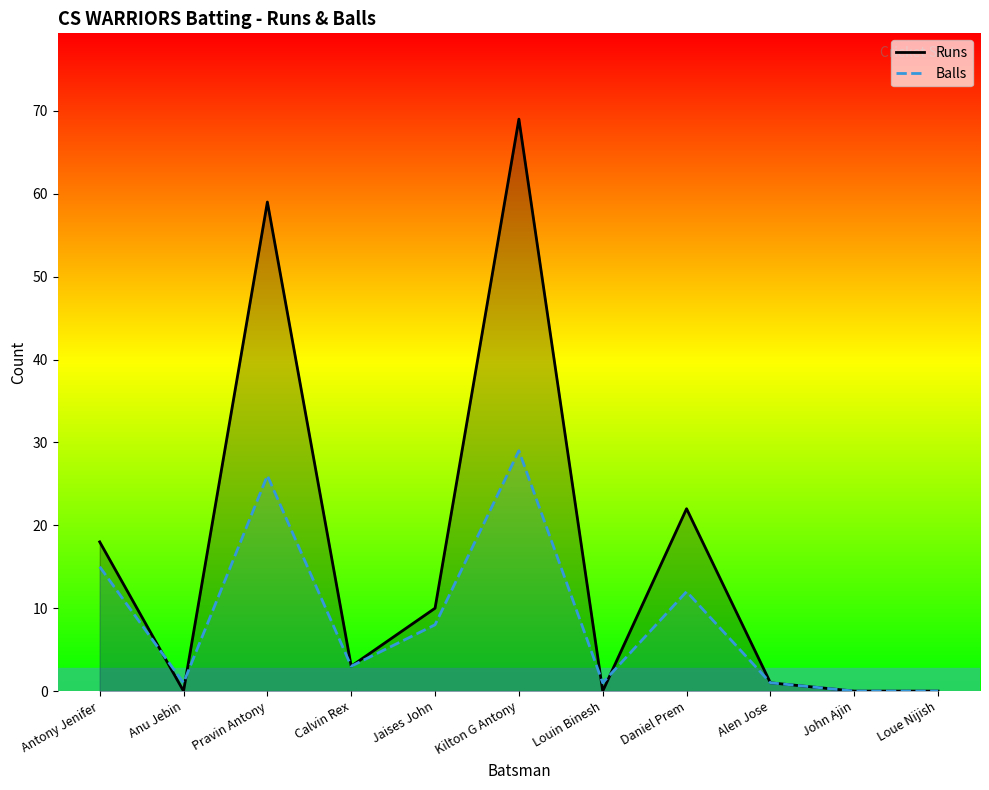

Where is Runs nearest to the value 34?

Daniel Prem